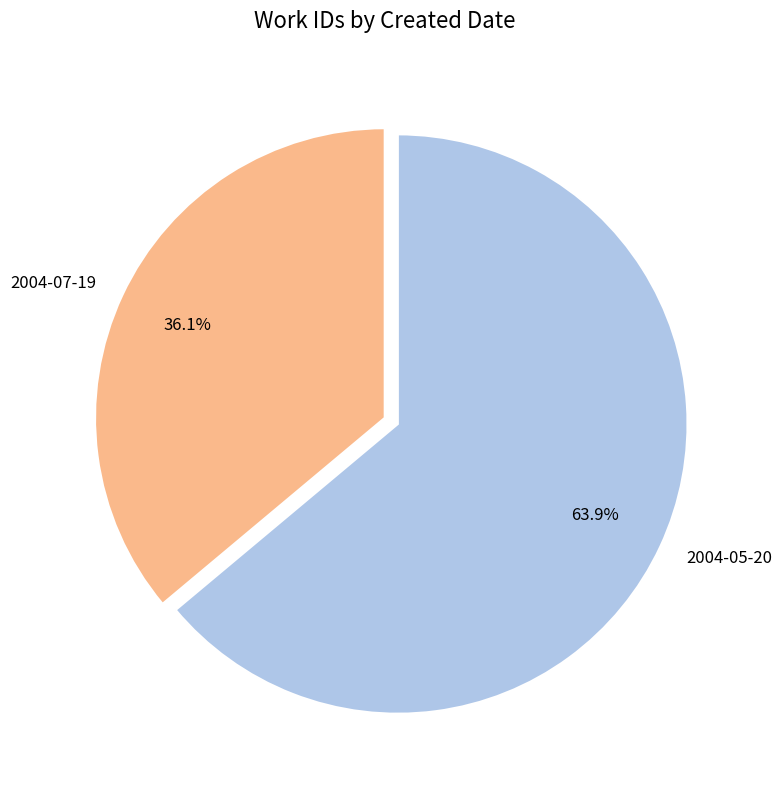

True or false: 2004-07-19 accounts for 42% of the total.

False